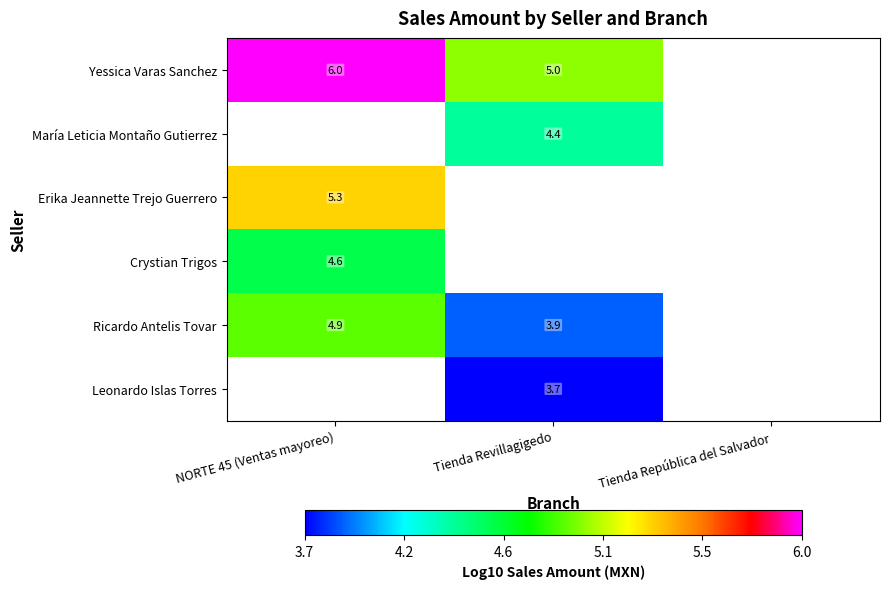

What value does the Ricardo Antelis Tovar series have at NORTE 45 (Ventas mayoreo)?

4.9